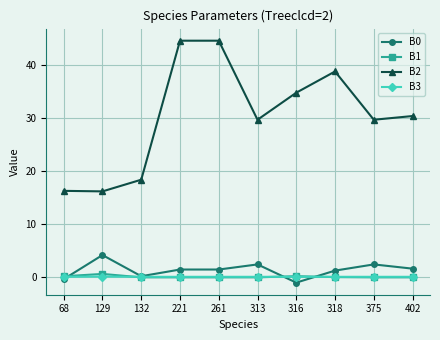

What is the value of the B2 point at the 8th from the left?

38.8